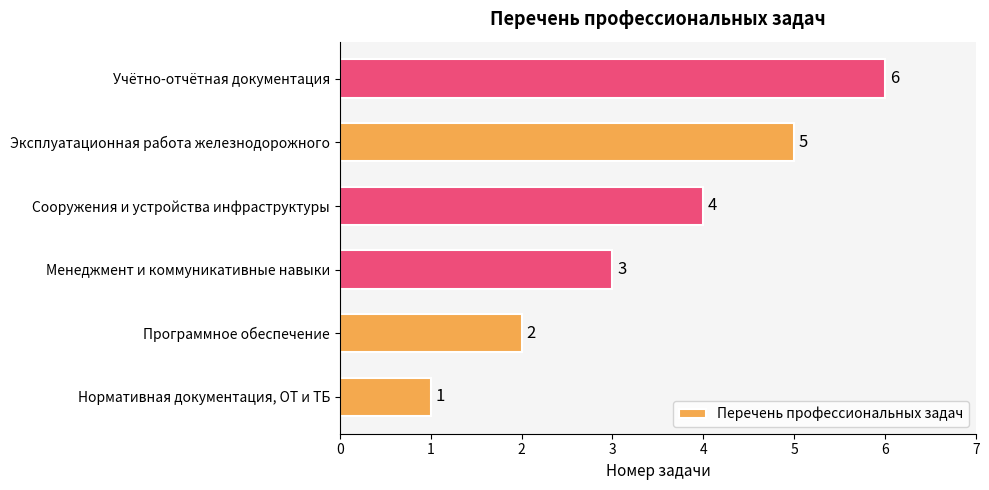

Where is the data nearest to the value 3?

Менеджмент и коммуникативные навыки